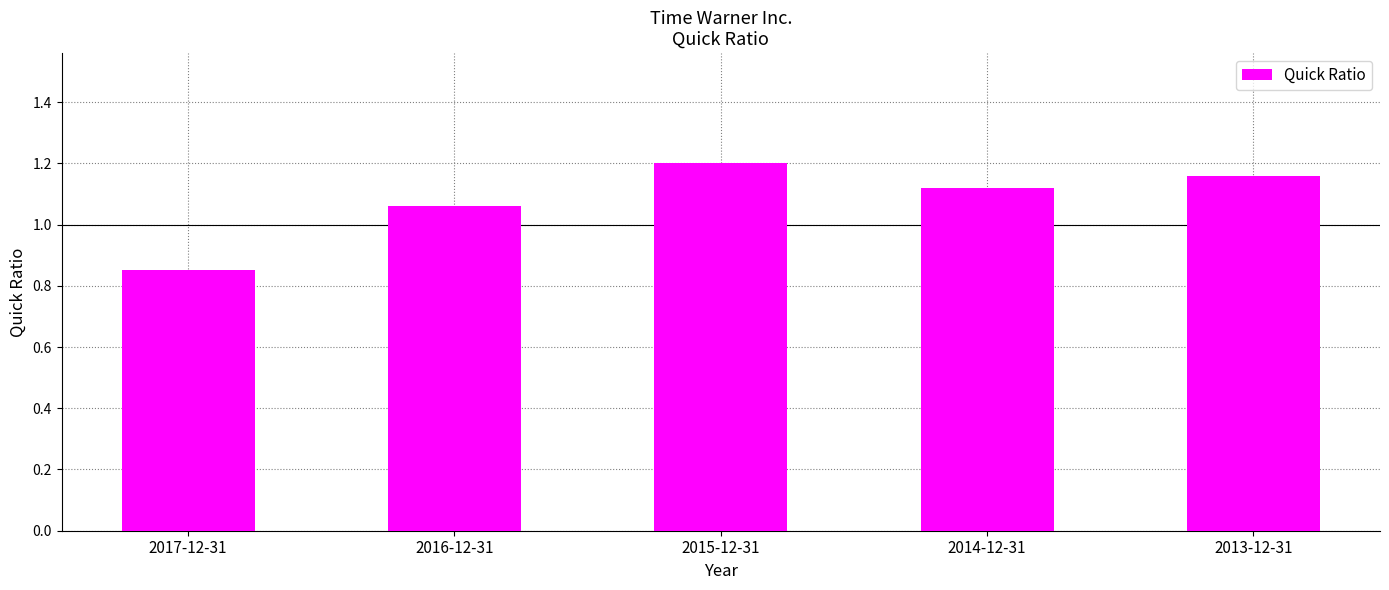

Between 2013-12-31 and 2014-12-31, which is larger?

2013-12-31